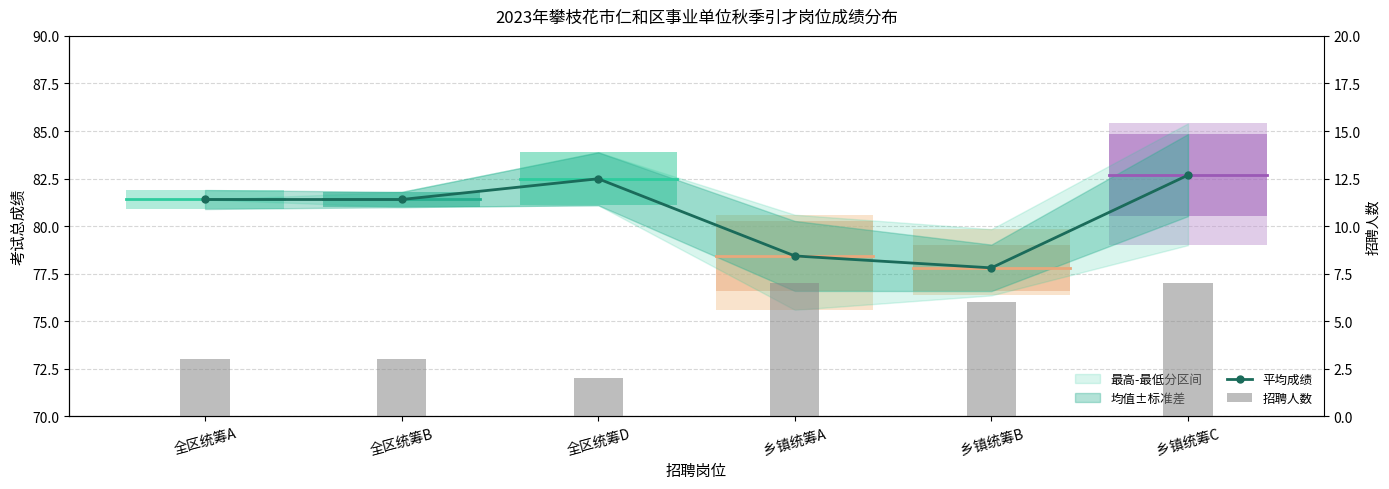

Reading right to left, list all the values displayed in this chart.

平均成绩: 乡镇统筹C=82.7	乡镇统筹B=77.8	乡镇统筹A=78.4	全区统筹D=82.5	全区统筹B=81.4	全区统筹A=81.4
招聘人数: 乡镇统筹C=7.0	乡镇统筹B=6.0	乡镇统筹A=7.0	全区统筹D=2.0	全区统筹B=3.0	全区统筹A=3.0